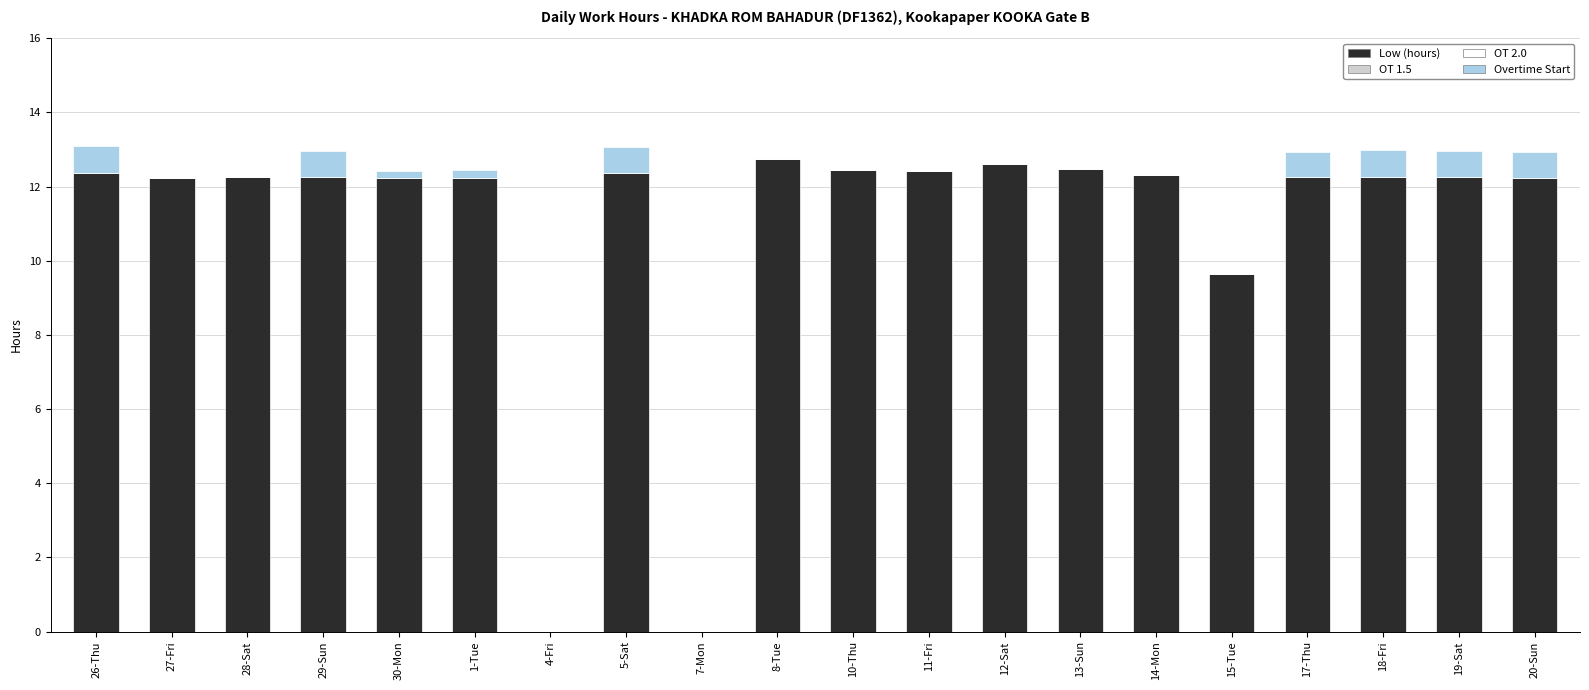

At which label is Low (hours) closest to 6?

15-Tue